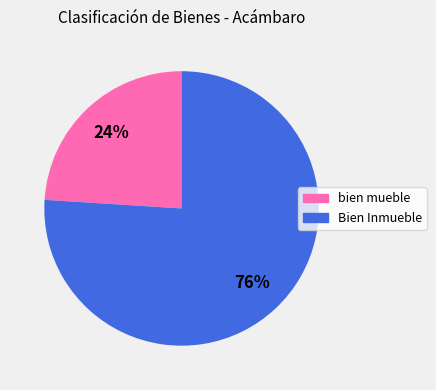

Combined, do bien mueble and Bien Inmueble account for over 50%?

Yes